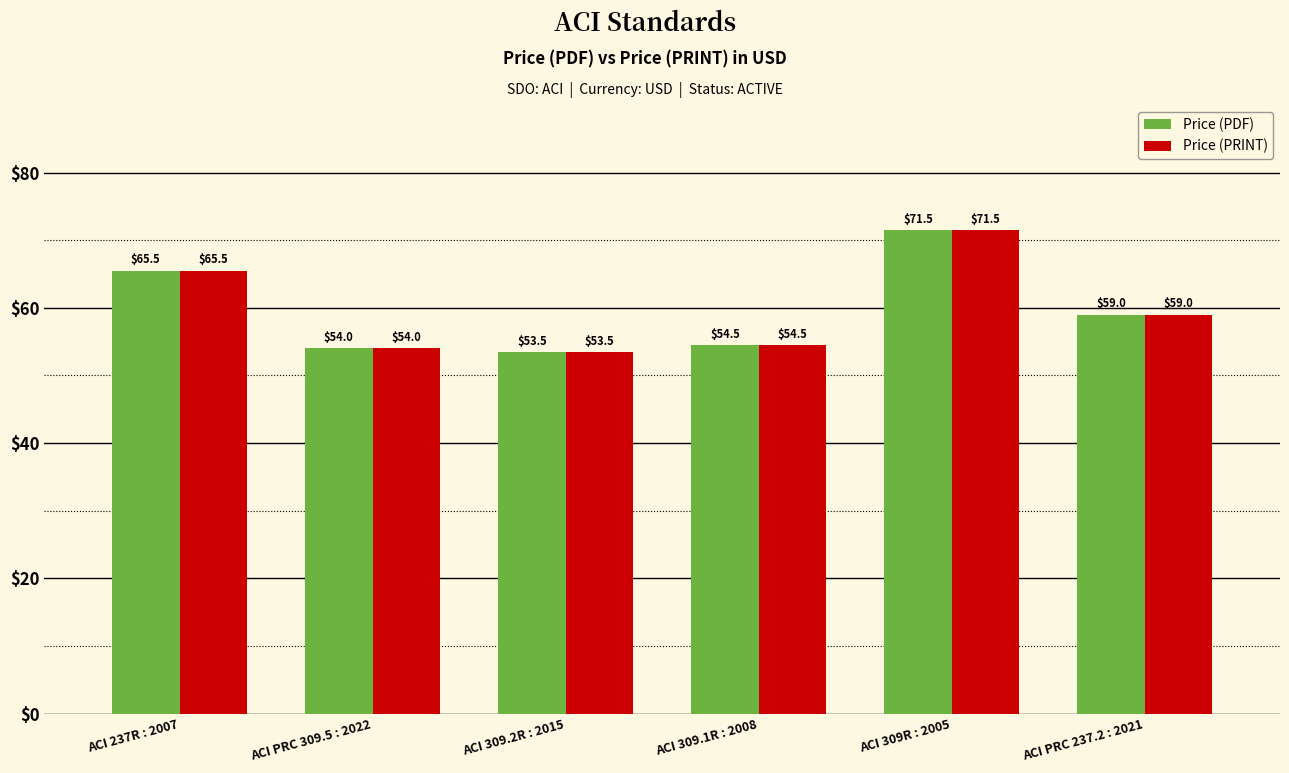

What is the average value of the Price (PDF) series?

59.7